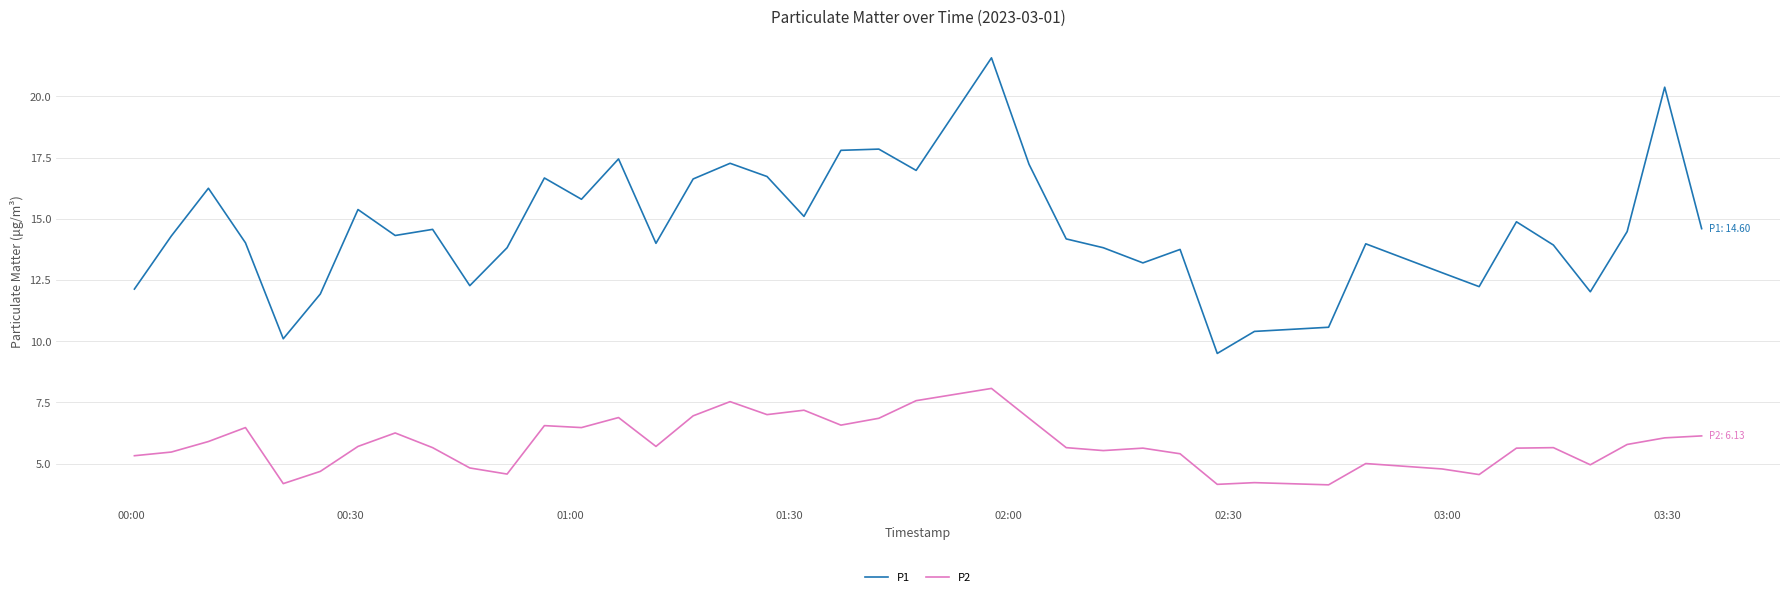

Which series has the largest range (max minus min)?

P1